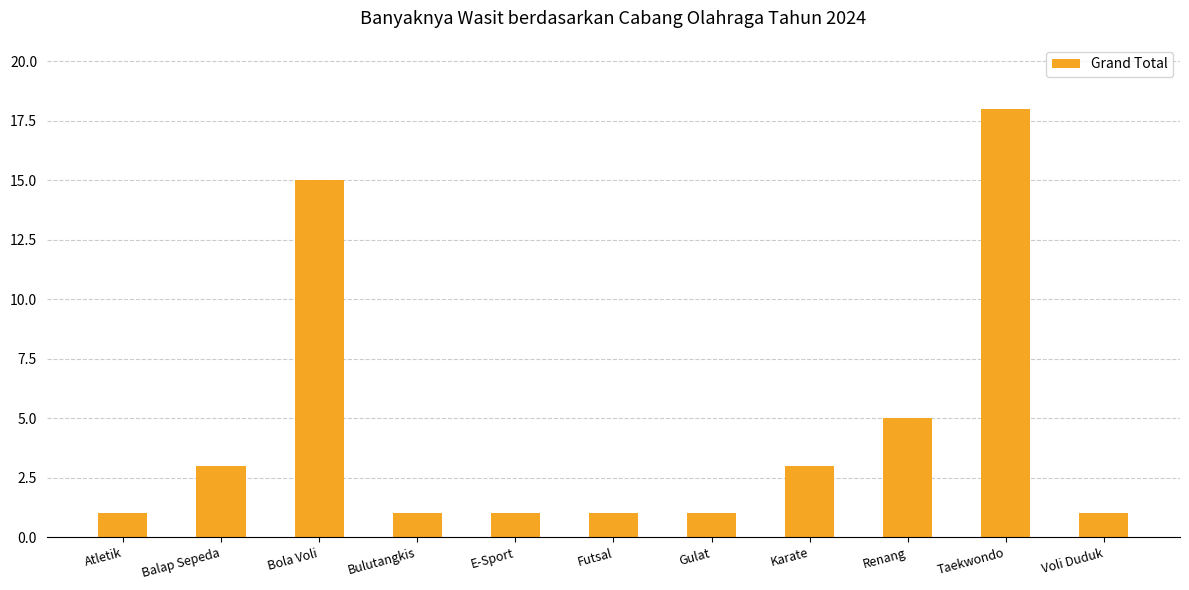

Does the chart contain stacked bars?

No